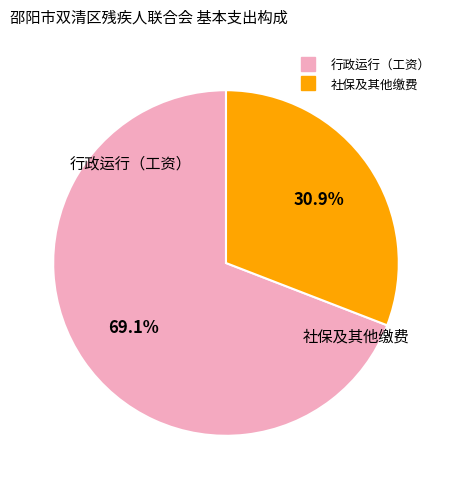

Does any single category account for the majority?

Yes